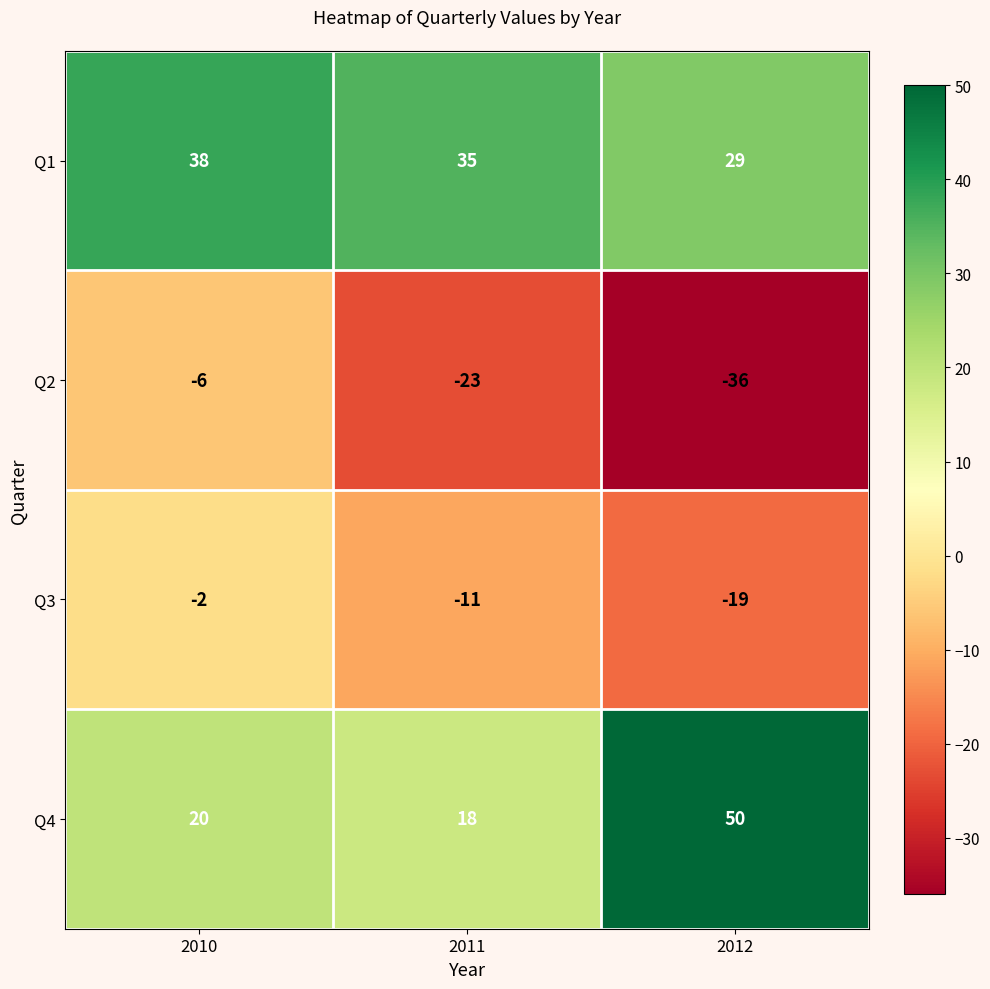

At which category is the sum across all series the highest?

2010